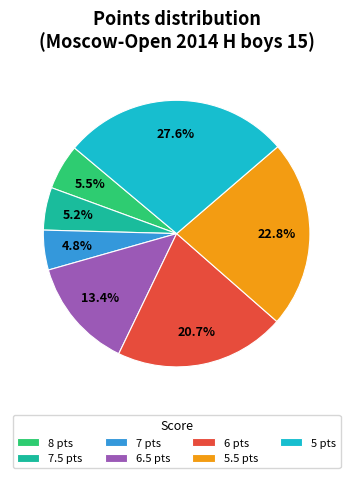

What is the largest slice in the pie chart?

5 pts